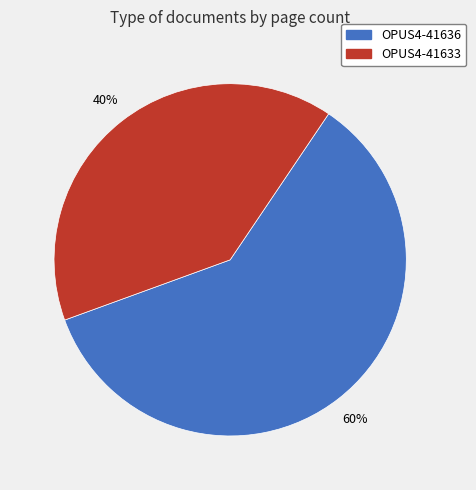

Count the number of slices in the pie.

2